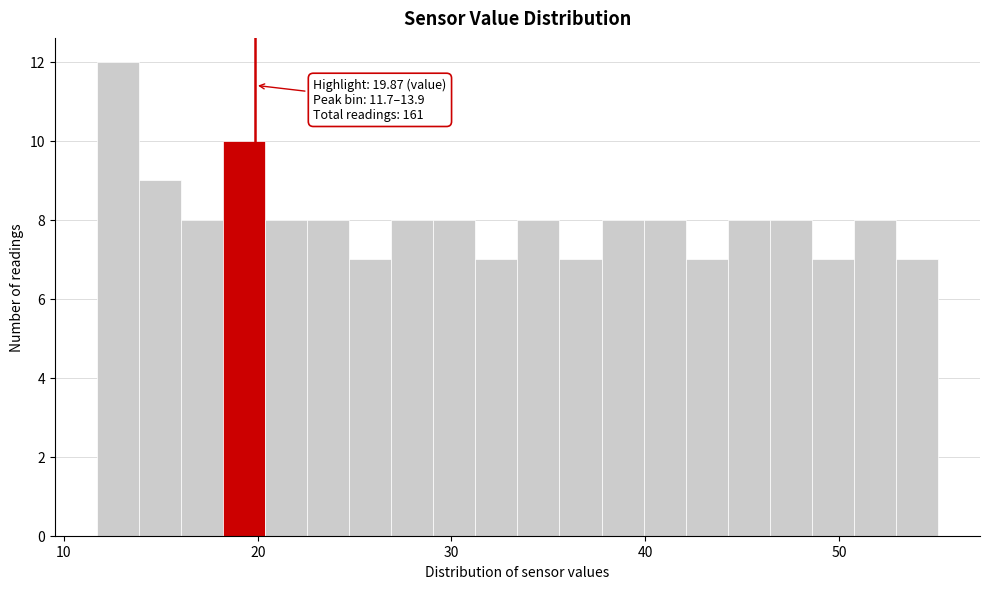

Around what value on the x-axis is the tallest bar? Give the approximate position of its centre, as read against the axis.

13